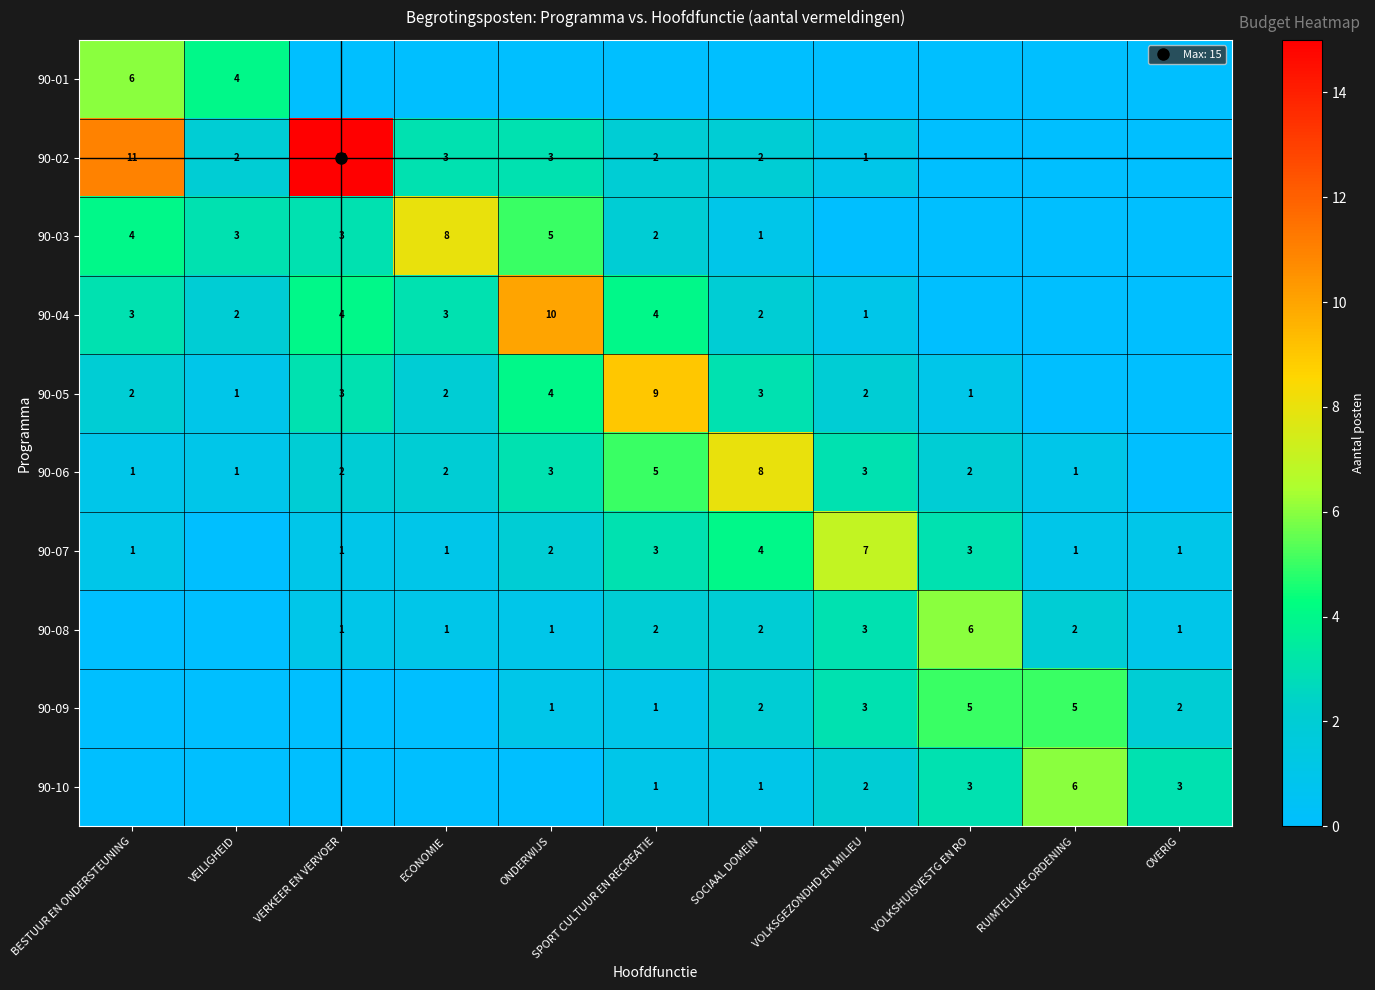

What value does the 90-08 series have at VERKEER EN VERVOER?

1